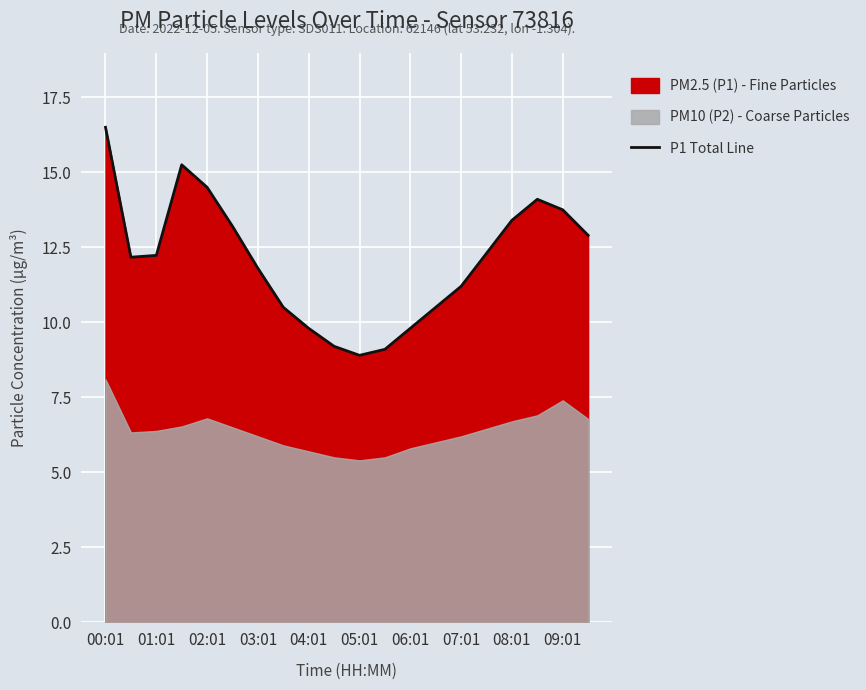

Does the chart display data point markers on the line(s)?

No